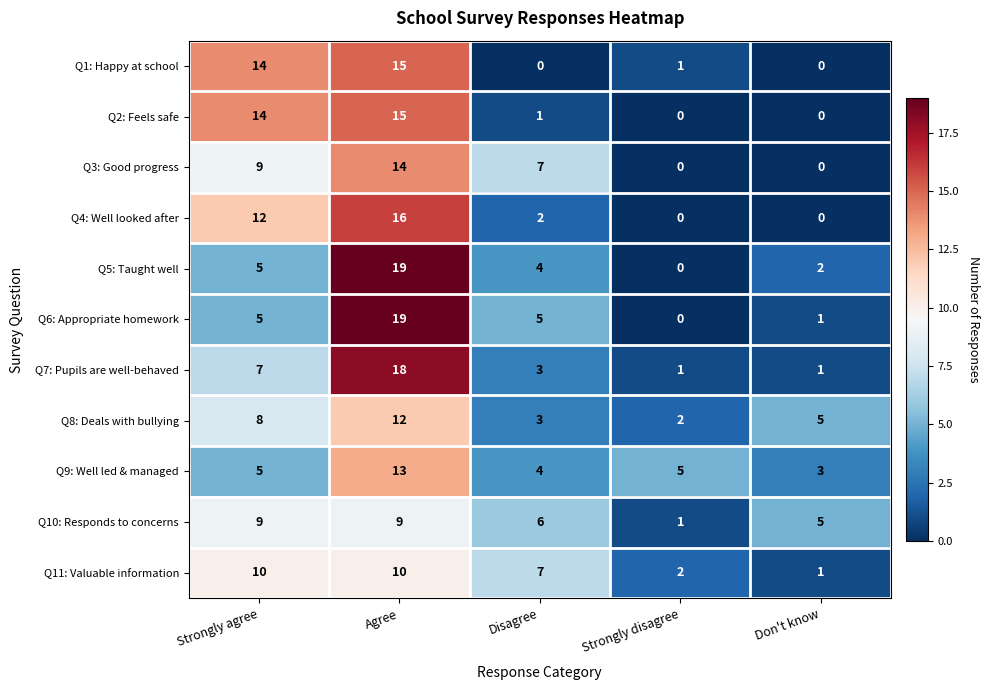

Where does the Q3: Good progress series first go above 7?

Strongly agree